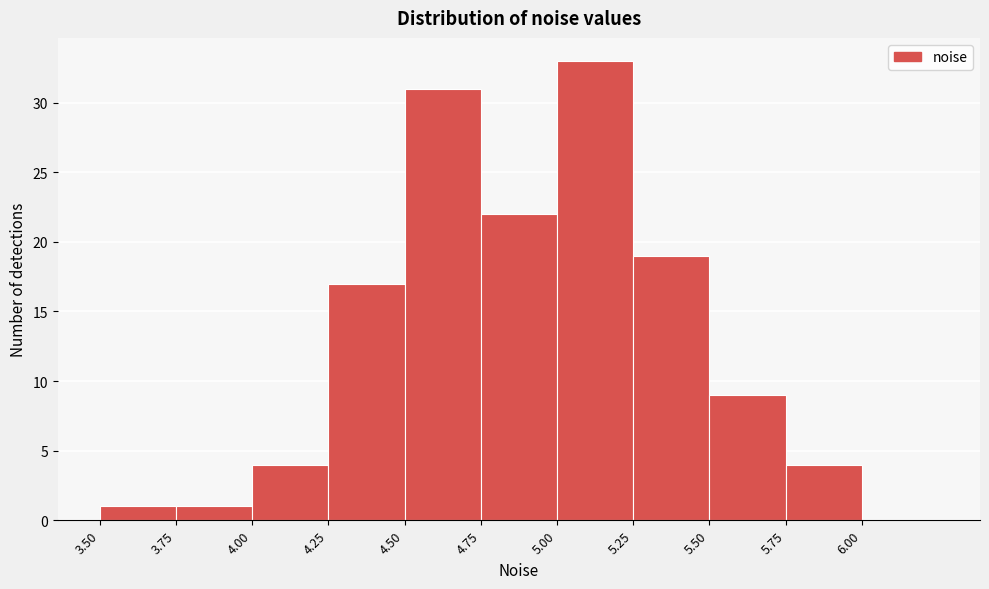

Which range on the x-axis has the tallest bar?

5.00 to 5.25